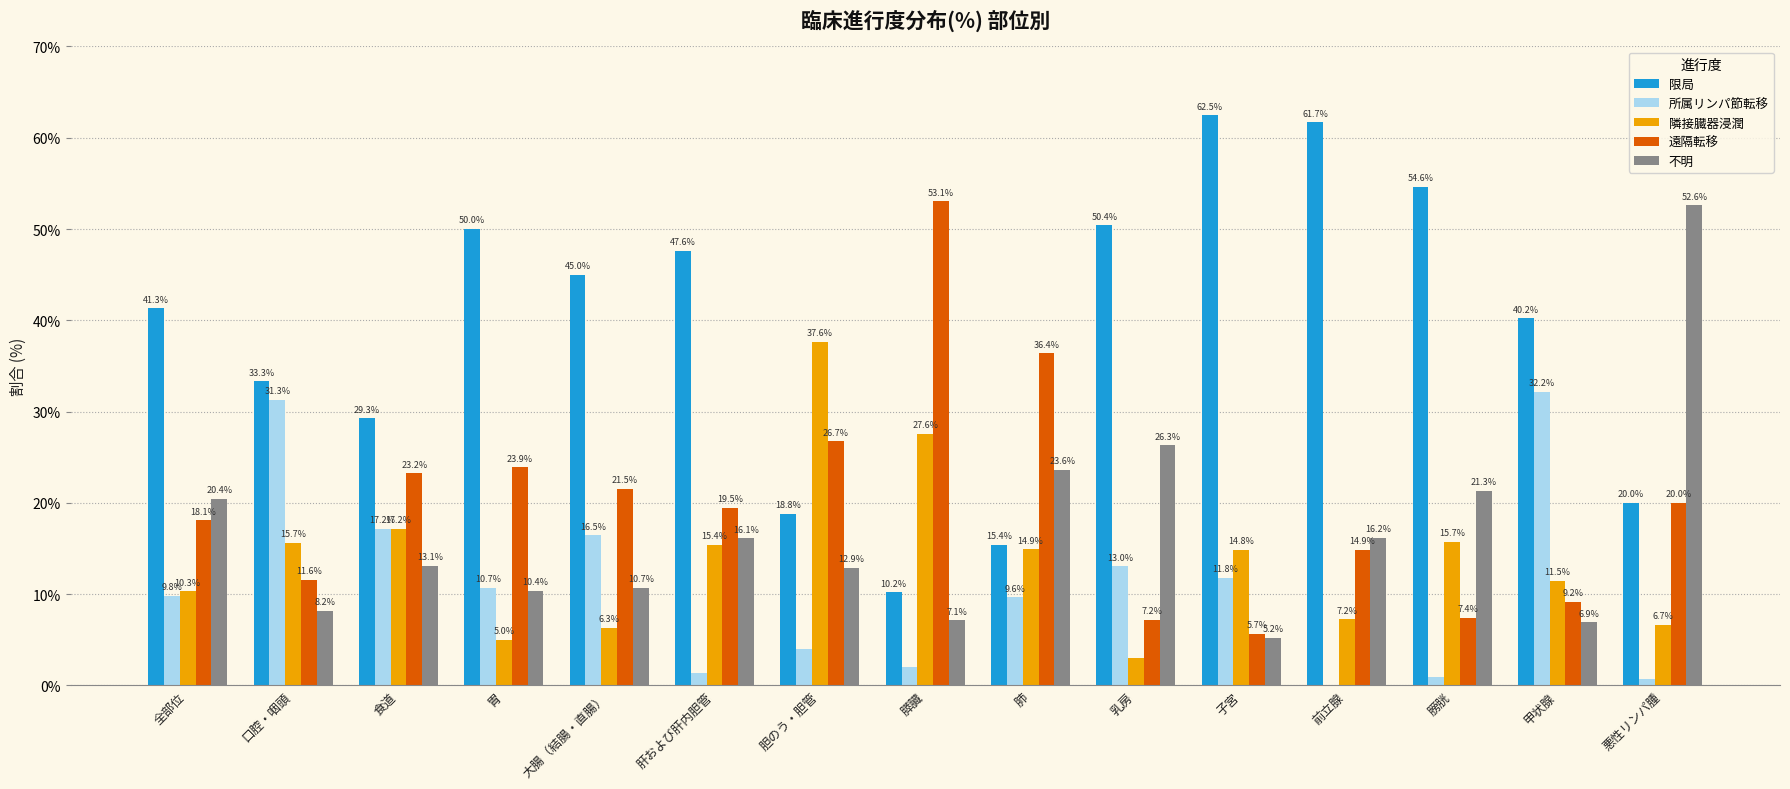

Where is 遠隔転移 nearest to the value 29?

胆のう・胆管